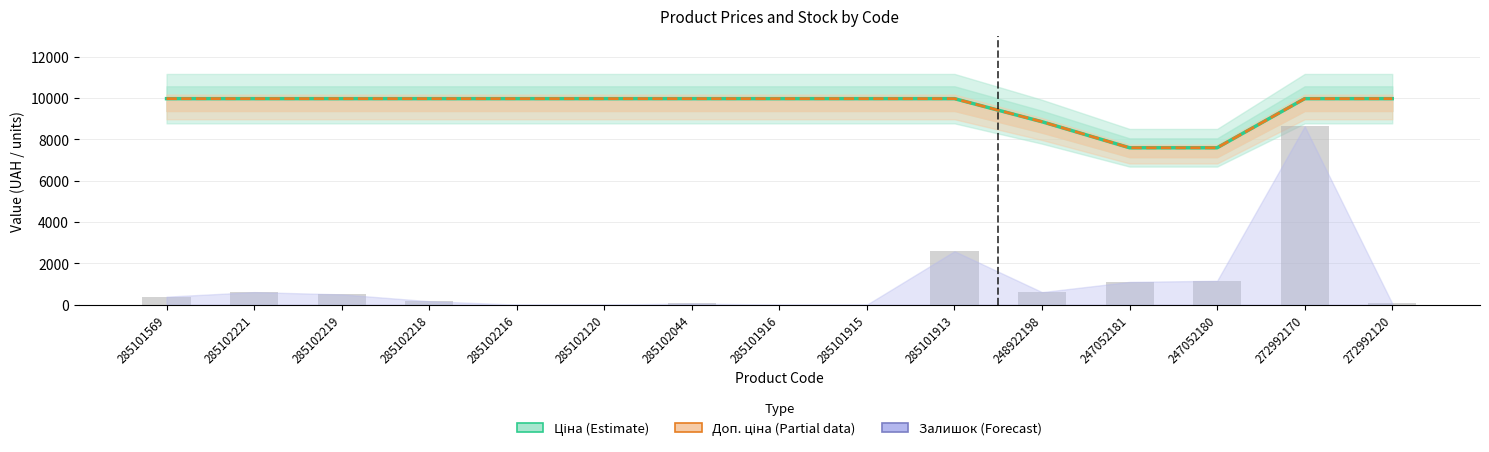

Which series has the widest spread of values?

Залишок (scaled)